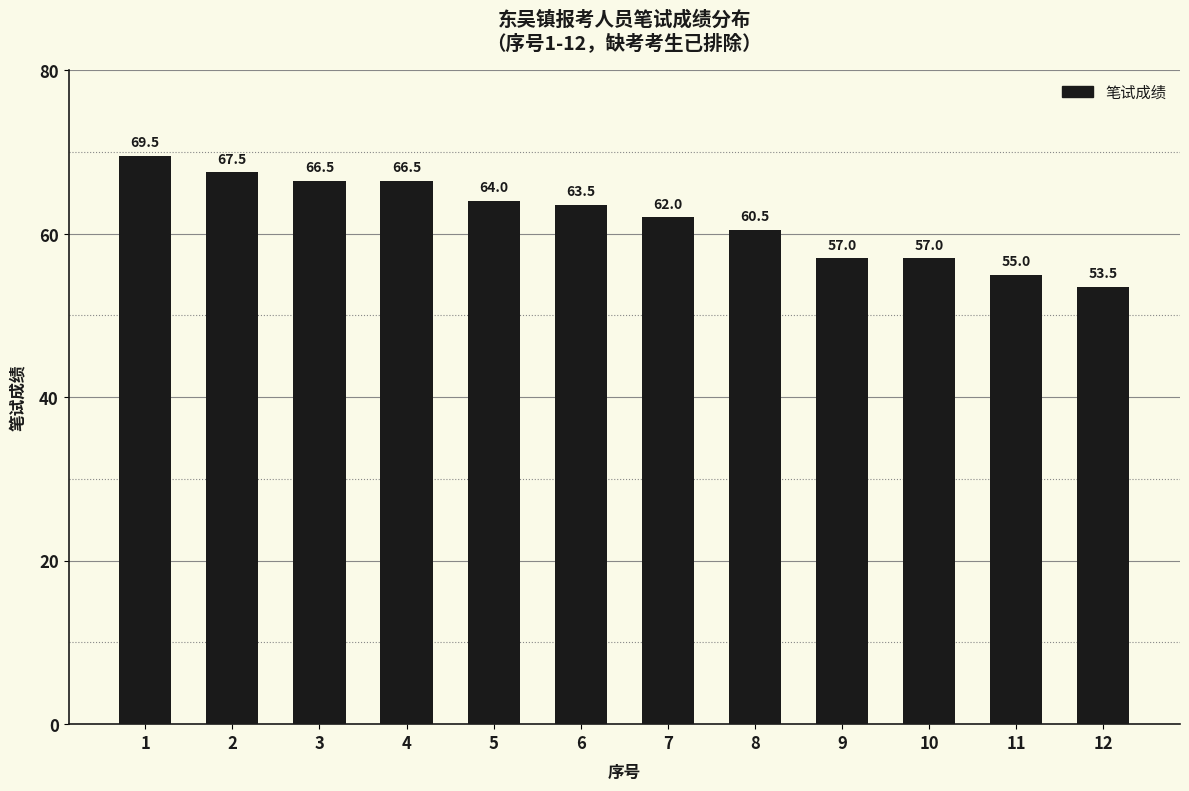

How many values are below 63?

6